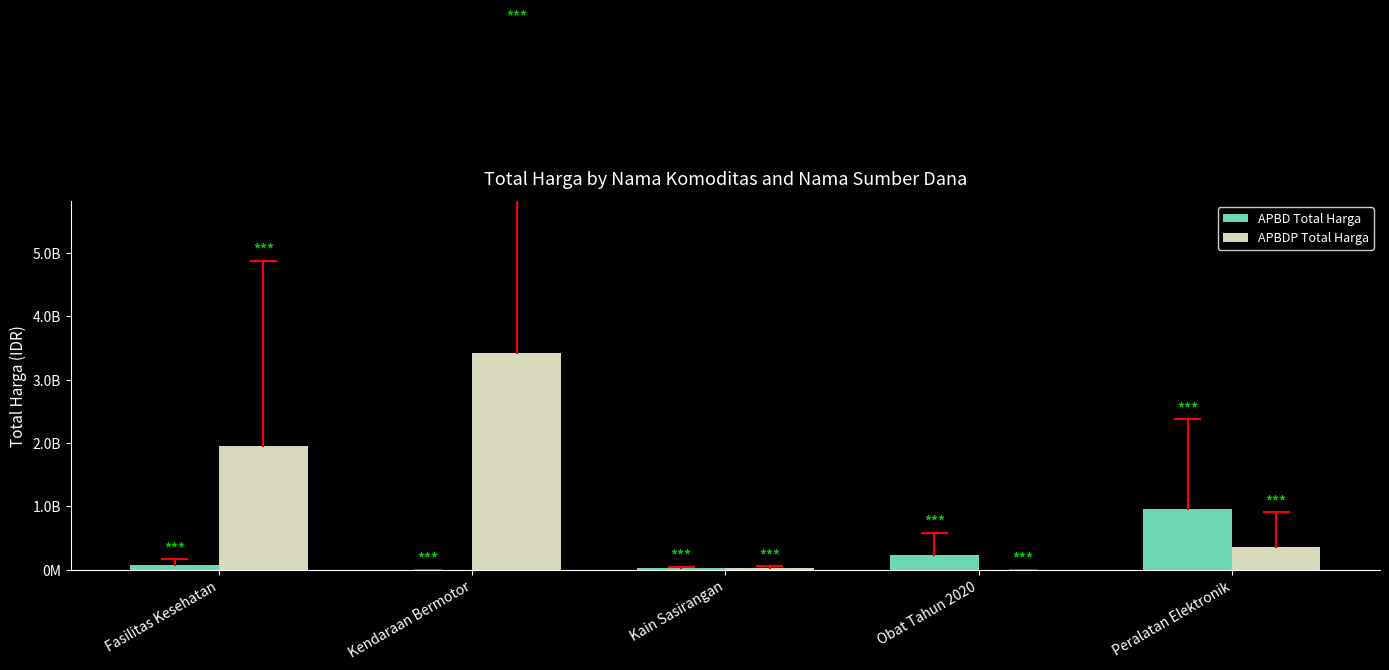

What is the spread (max minus min) of values at Peralatan Elektronik?

586663200